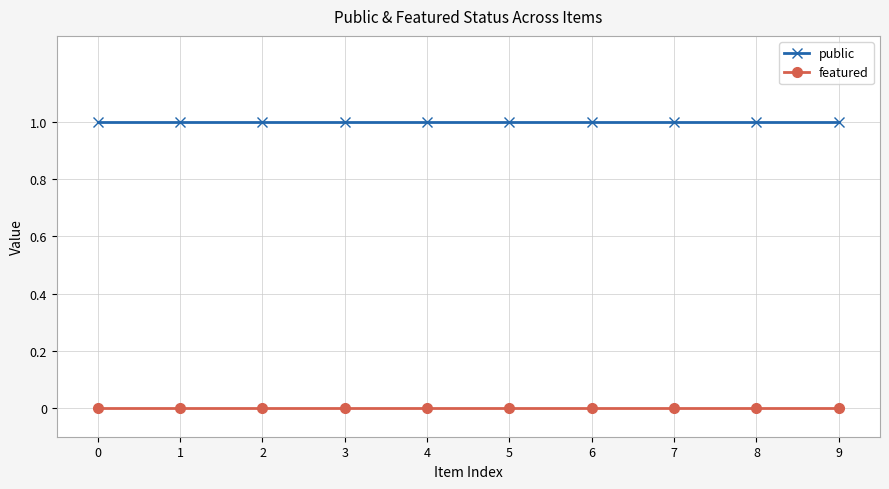

What is the spread (max minus min) of values at 4?

1